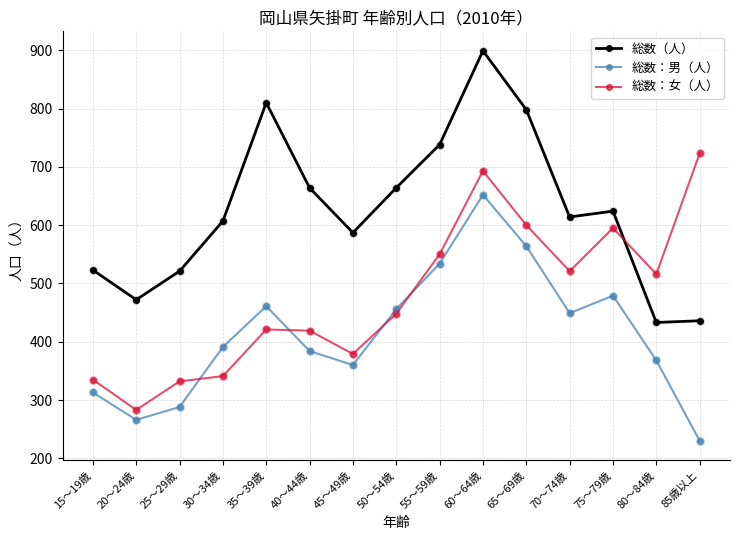

What is the difference between the highest and lowest values at 35～39歳?

389